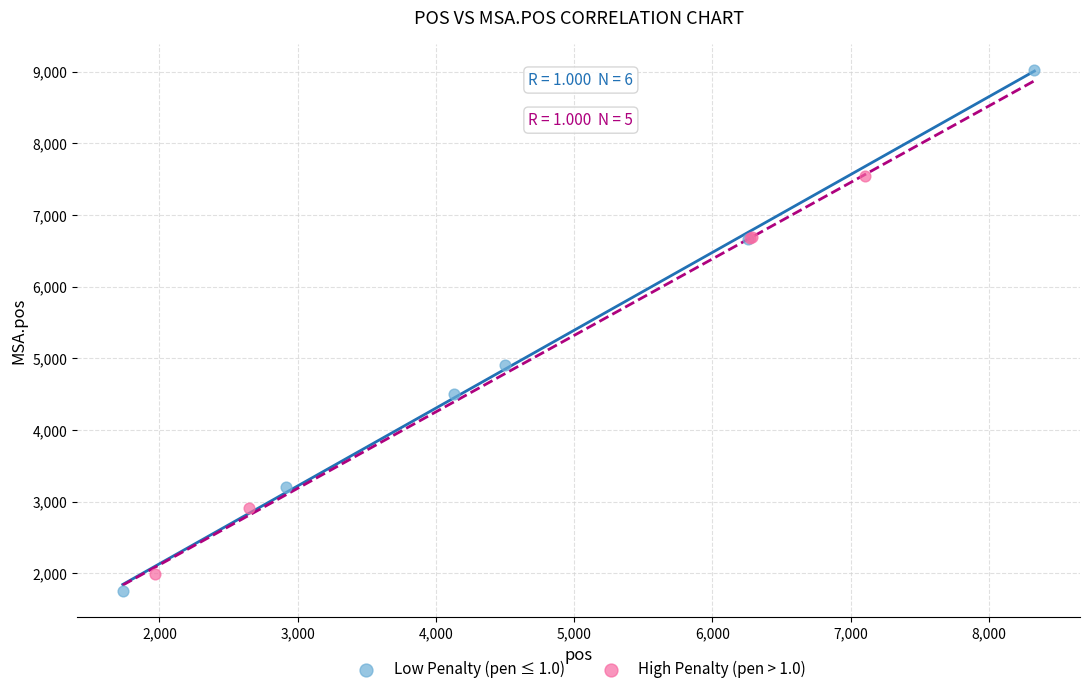

Which series contains the lowest Y value?

Low Penalty (pen ≤ 1.0)